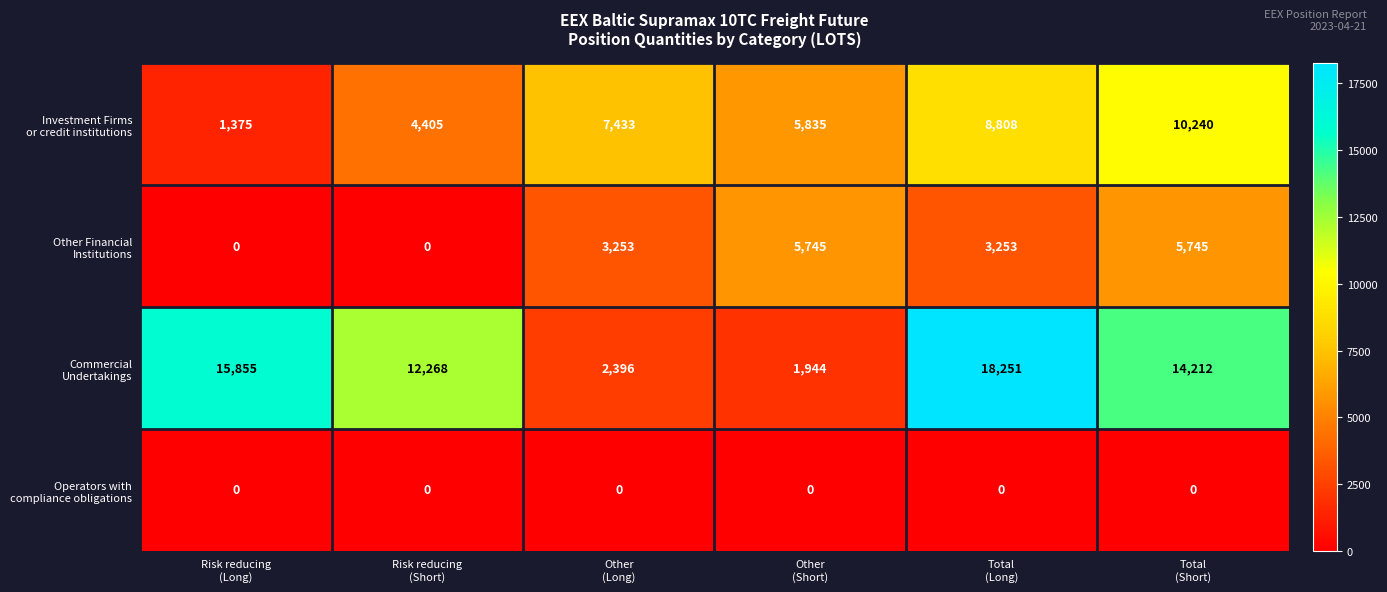

At which category is the sum across all series the highest?

Total
(Long)